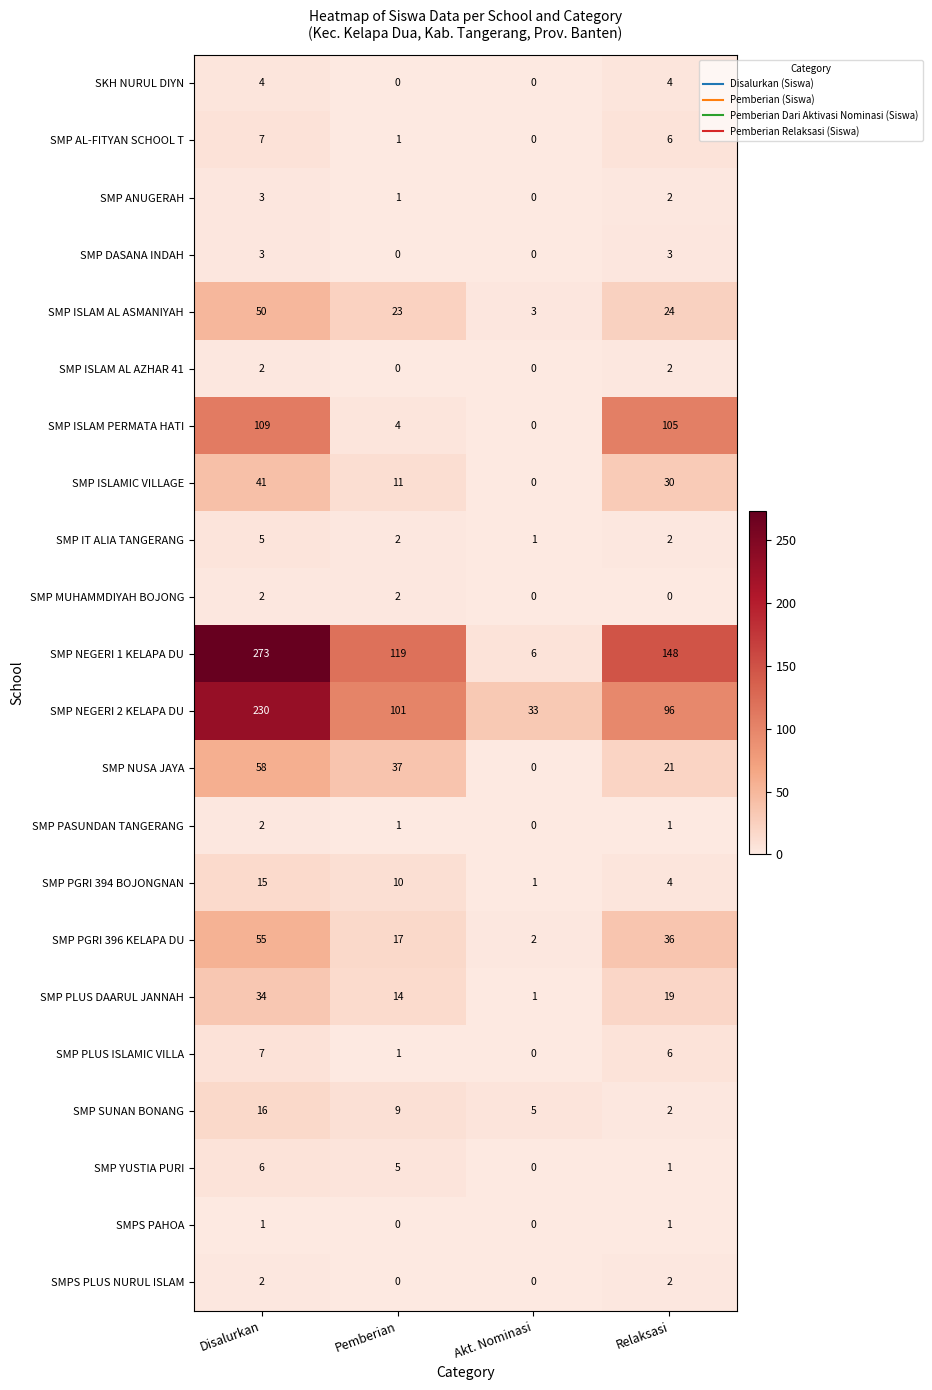

What is the greatest value displayed?

273